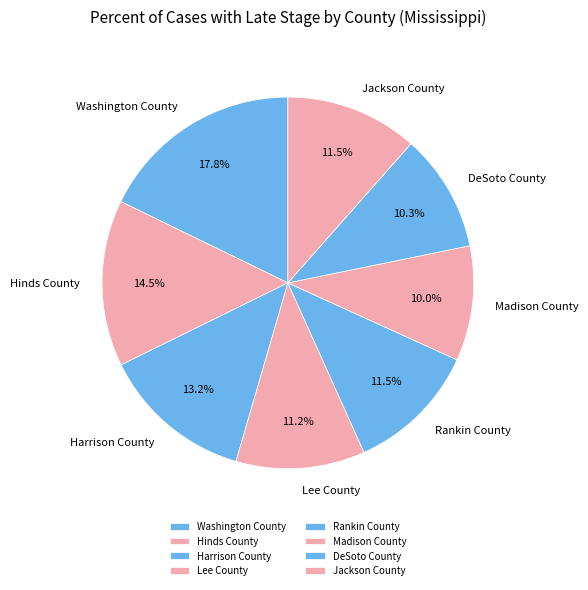

To the nearest percent, what is the difference between the largest and smallest slice percentages?

8%